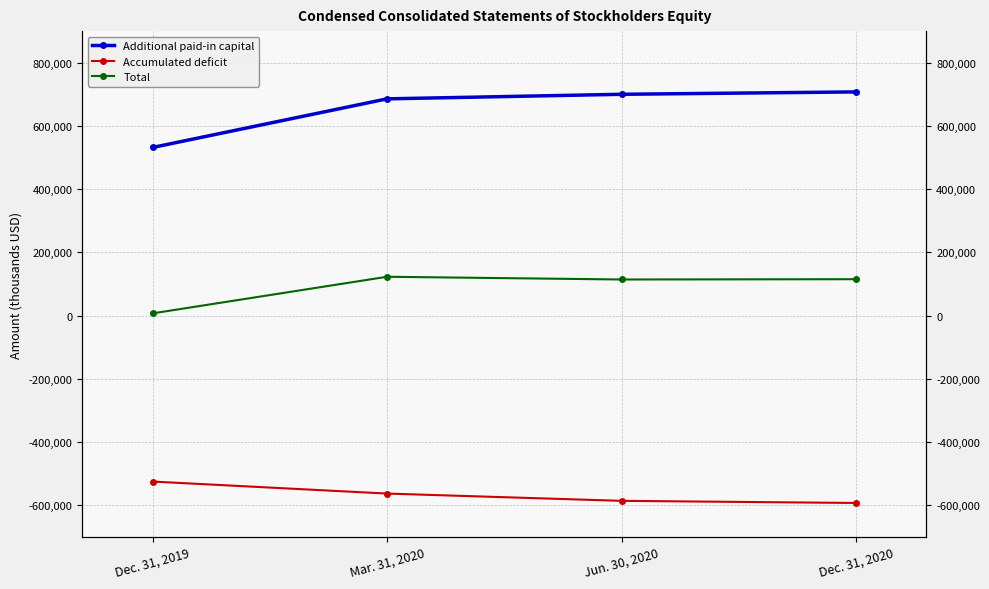

What is the label of the 4th point from the left?

Dec. 31, 2020